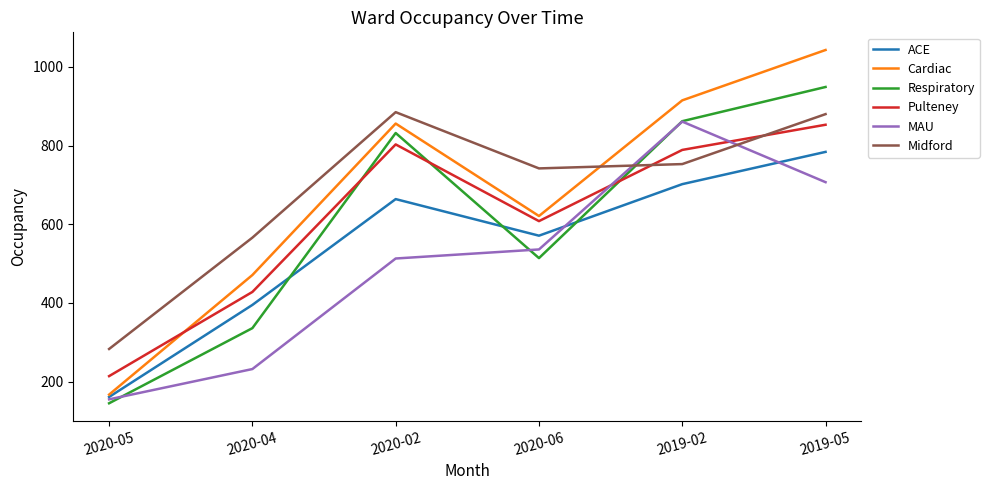

True or false: ACE and Pulteney cross at least once.

False